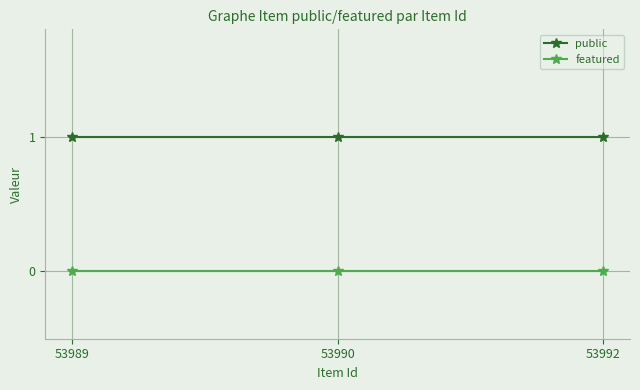

Reading left to right, transcribe all the data shown in this chart.

public: 1	1	1
featured: 0	0	0